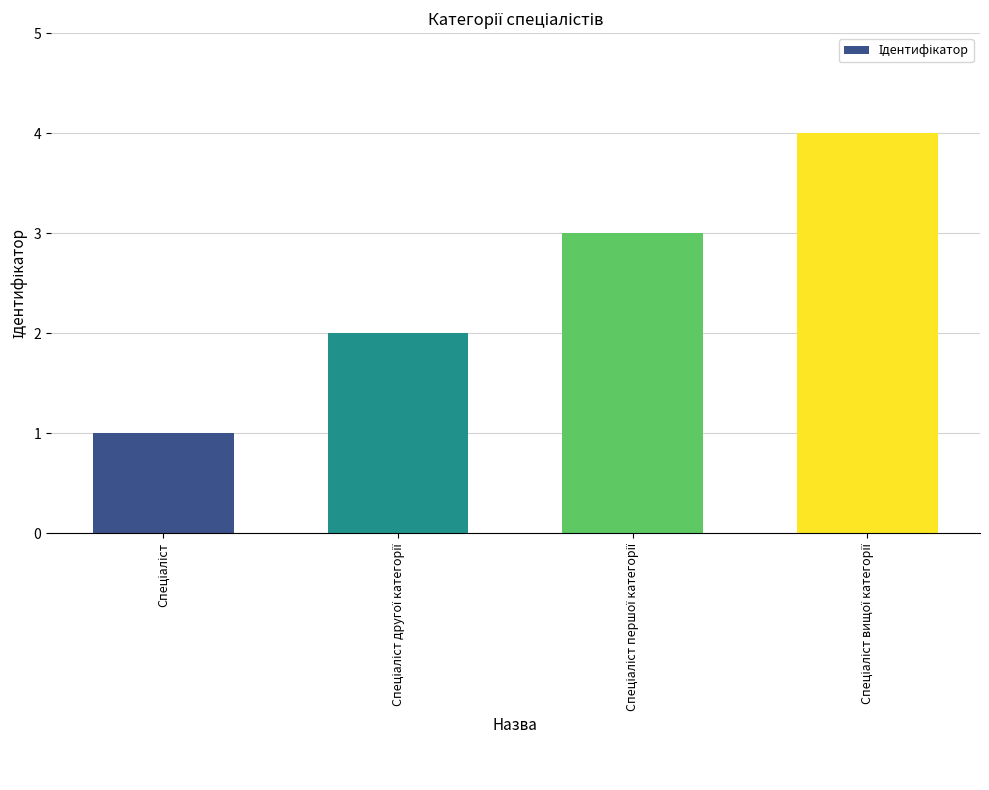

What is the sum of all values?

10